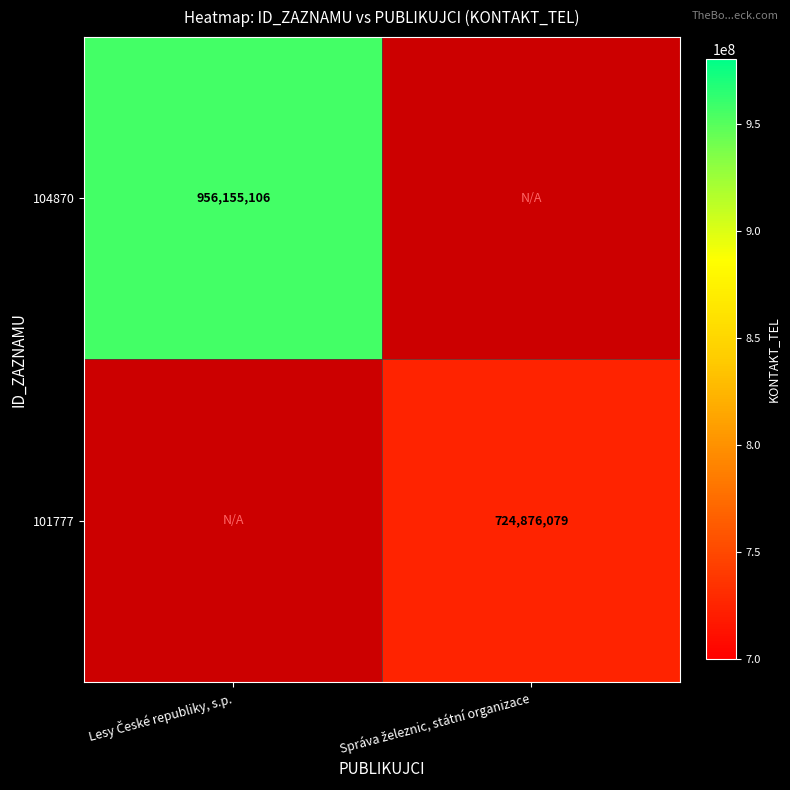

At which label does 104870 reach its peak?

Lesy České republiky, s.p.